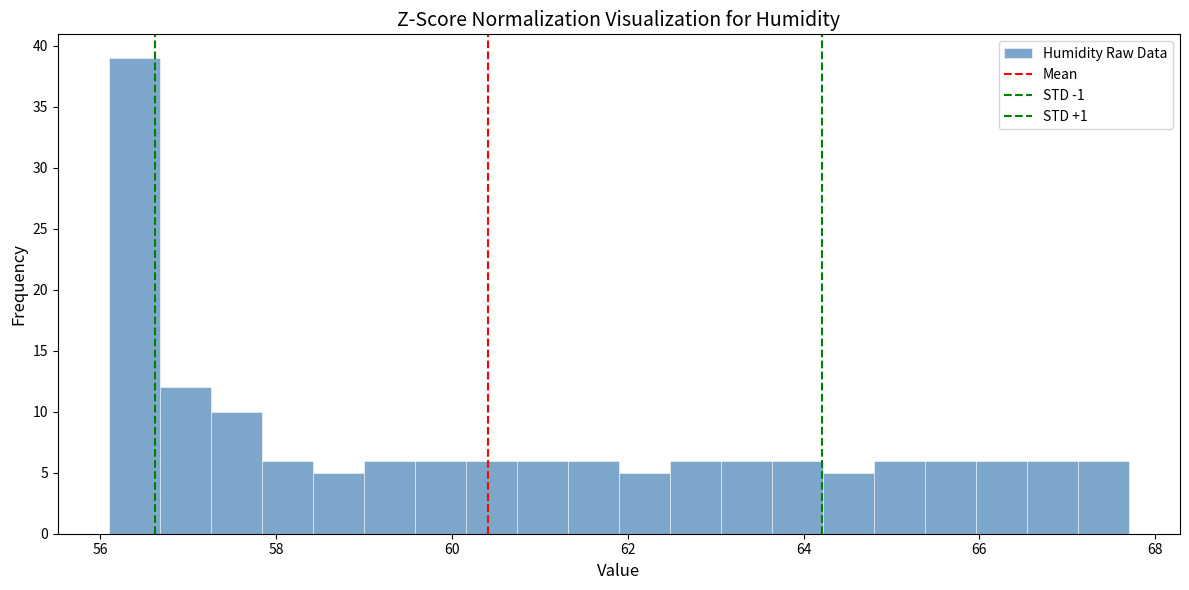

Read against the x-axis, roughly where is the centre of the tallest bar?

56.4